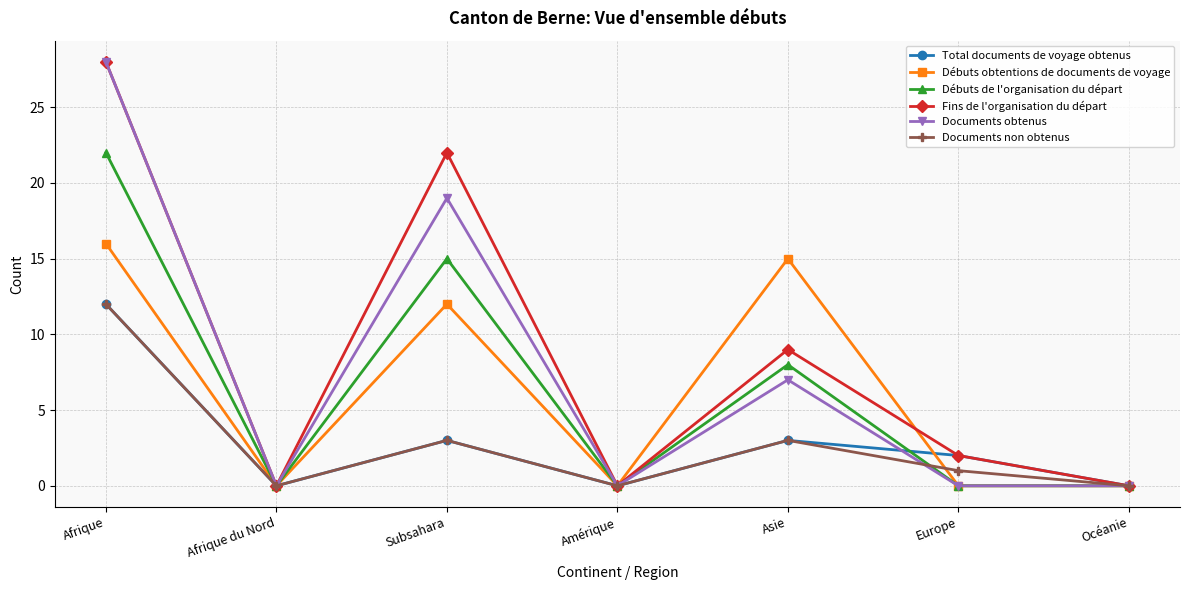

Is it true that Documents non obtenus equals 1 at Europe?

True